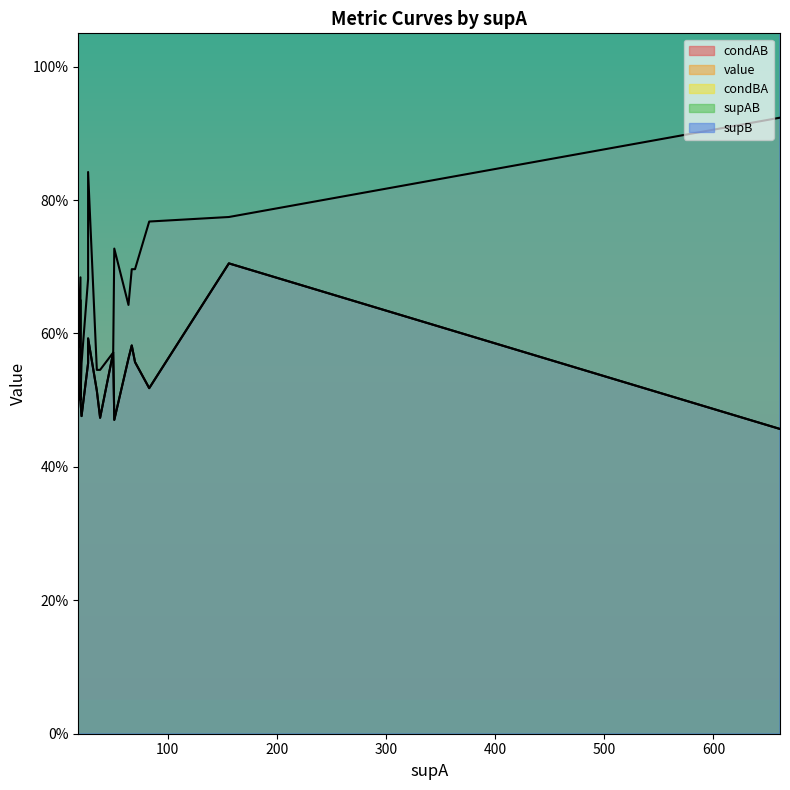

List the labels in order of condBA value, smallest first.

20, 35, 35, 38, 21, 50, 18, 18, 64, 27, 20, 67, 70, 51, 83, 156, 27, 661